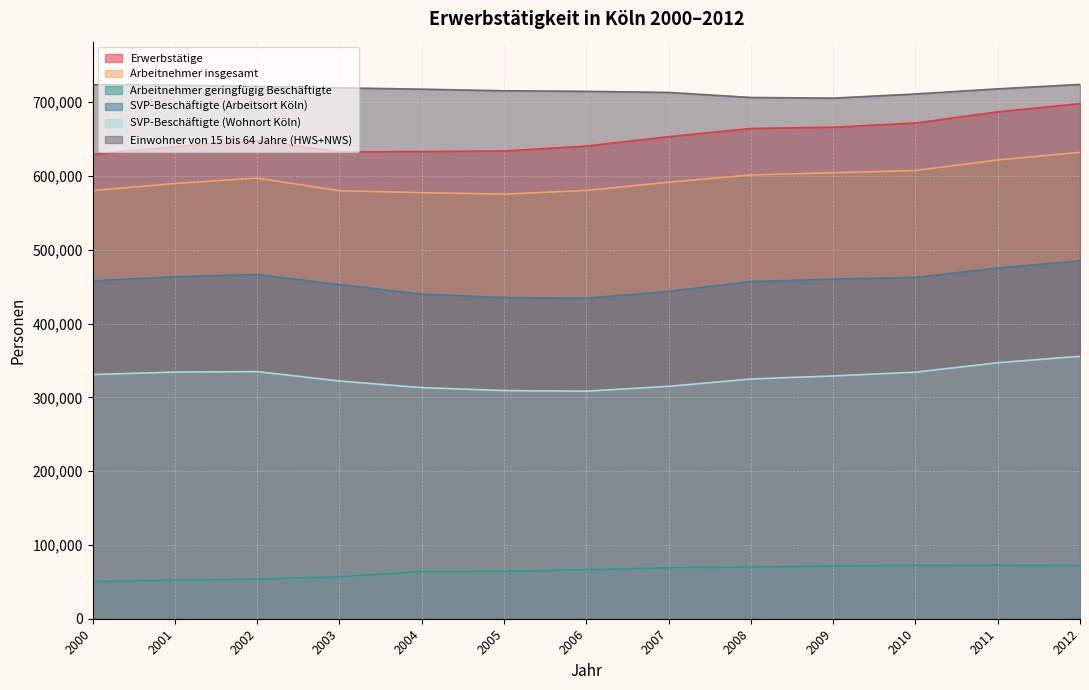

What are all the series names shown in the legend?

Erwerbstätige, Arbeitnehmer insgesamt, Arbeitnehmer geringfügig Beschäftigte, SVP-Beschäftigte (Arbeitsort Köln), SVP-Beschäftigte (Wohnort Köln), Einwohner von 15 bis 64 Jahre (HWS+NWS)